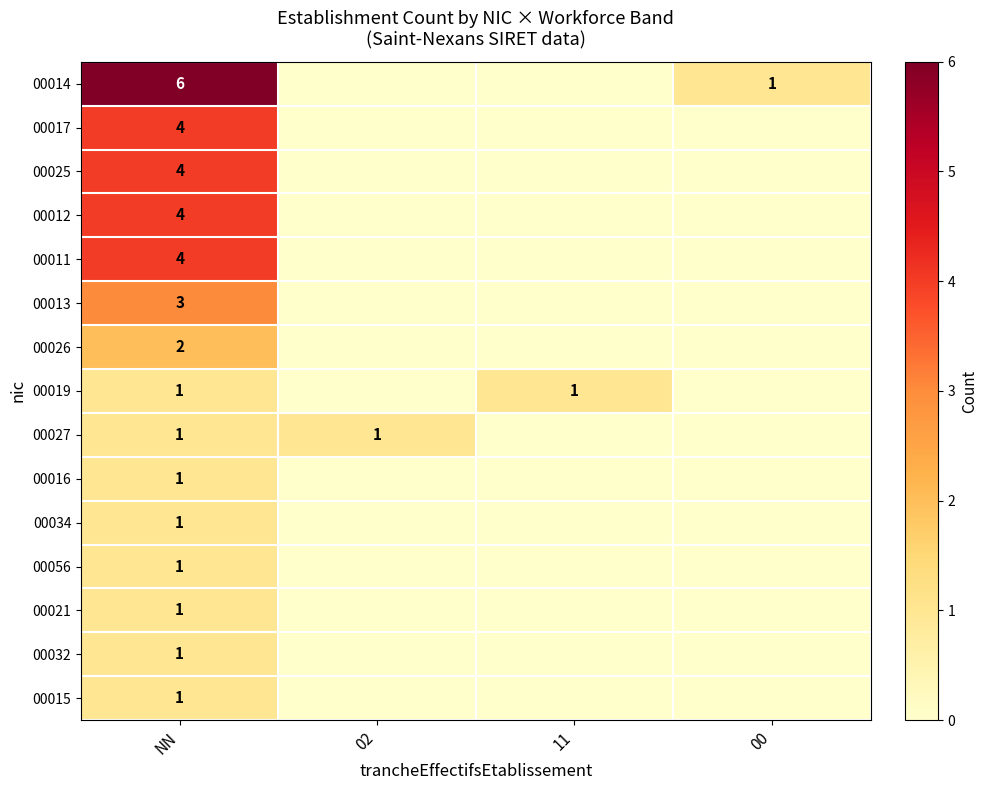

What is the total value across all series at NN?

35